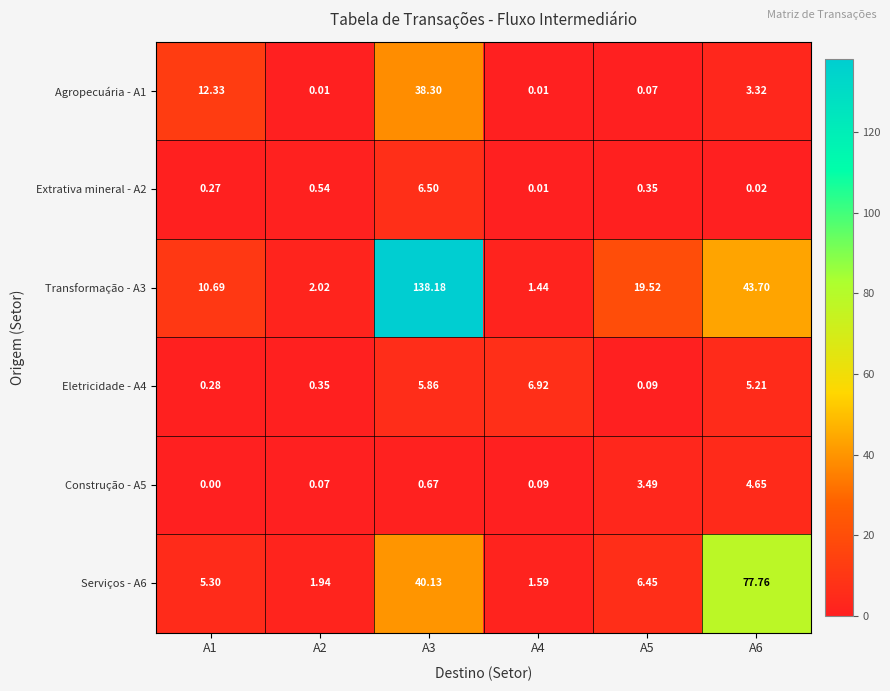

How many values in the Serviços - A6 series are below 6?

3